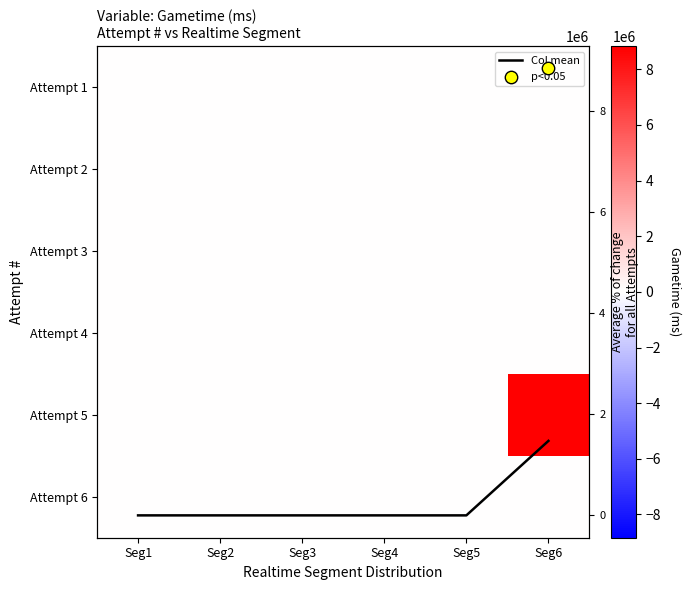

Between Seg2 and Seg6, which series saw the biggest shift?

Attempt 5